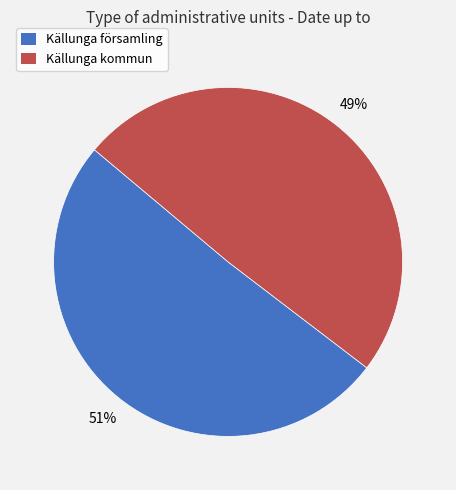

What is the smallest slice in the pie chart?

Källunga kommun